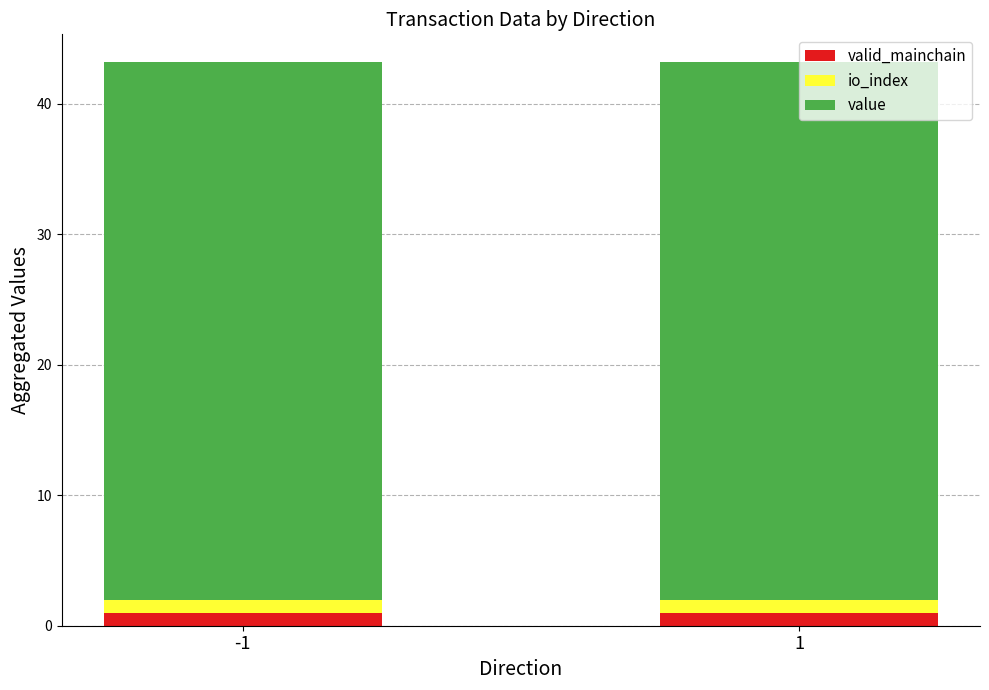

Is it true that valid_mainchain equals 1.0 at -1?

True